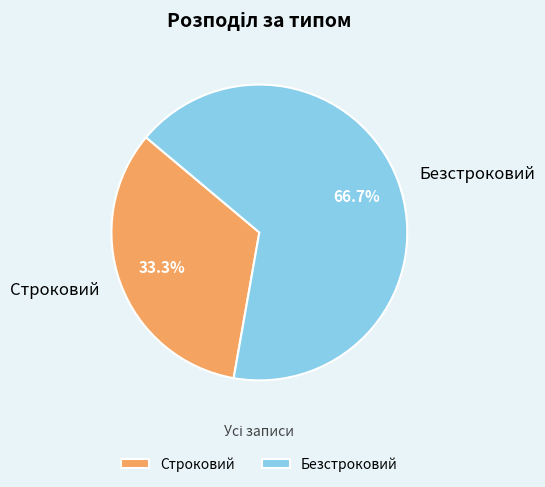

Which slice is the smallest?

Строковий